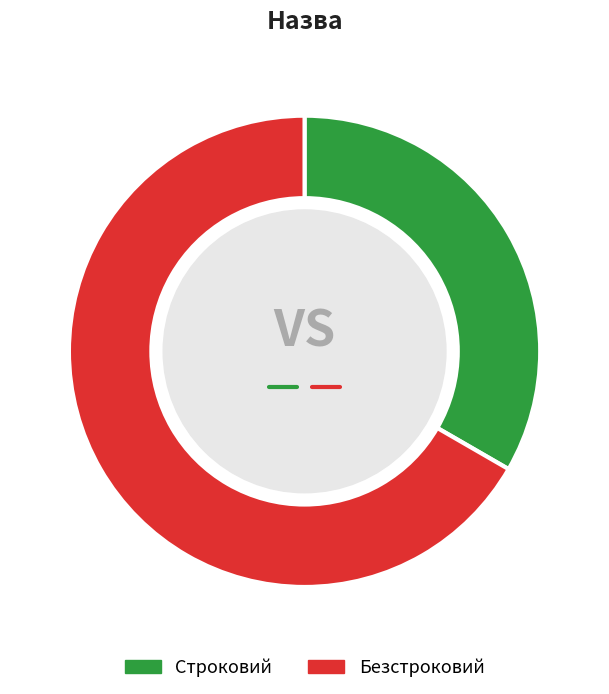

What is the ratio of the value at Строковий to the value at Безстроковий?

0.5